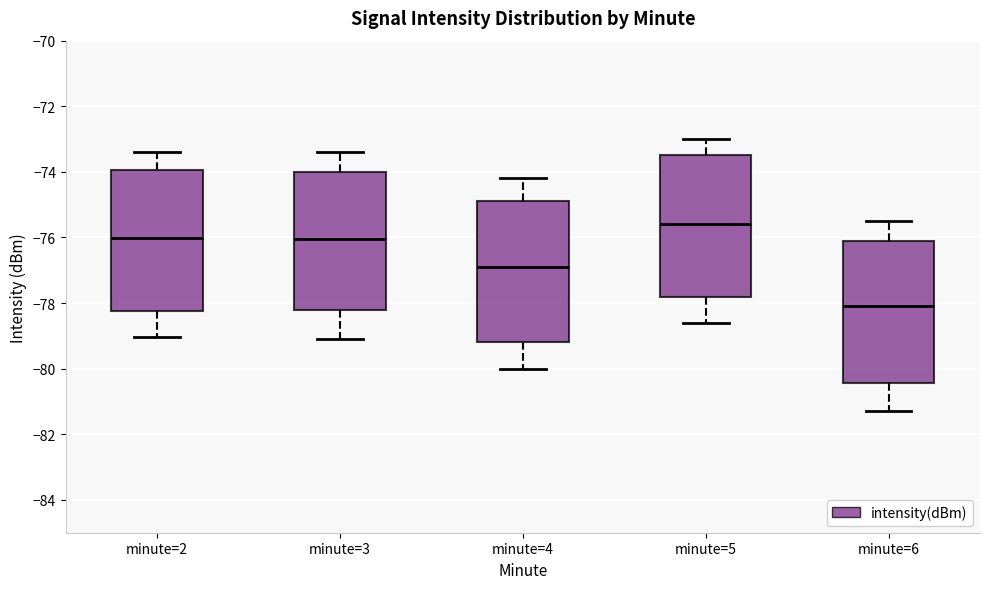

Reading left to right, transcribe this box plot: for each box, give where its median line is, the range the box spans, and where its two whiskers end, as read against the y-axis. The values are not printed on the chart, so give them approximately, as read against the axis.

minute=2: median -76.0, box -78.2 to -74.0, whiskers -79.0 to -73.4
minute=3: median -76.0, box -78.2 to -74.0, whiskers -79.0 to -73.4
minute=4: median -76.8, box -79.2 to -74.8, whiskers -80.0 to -74.2
minute=5: median -75.6, box -77.8 to -73.4, whiskers -78.6 to -73.0
minute=6: median -78.0, box -80.4 to -76.0, whiskers -81.2 to -75.4